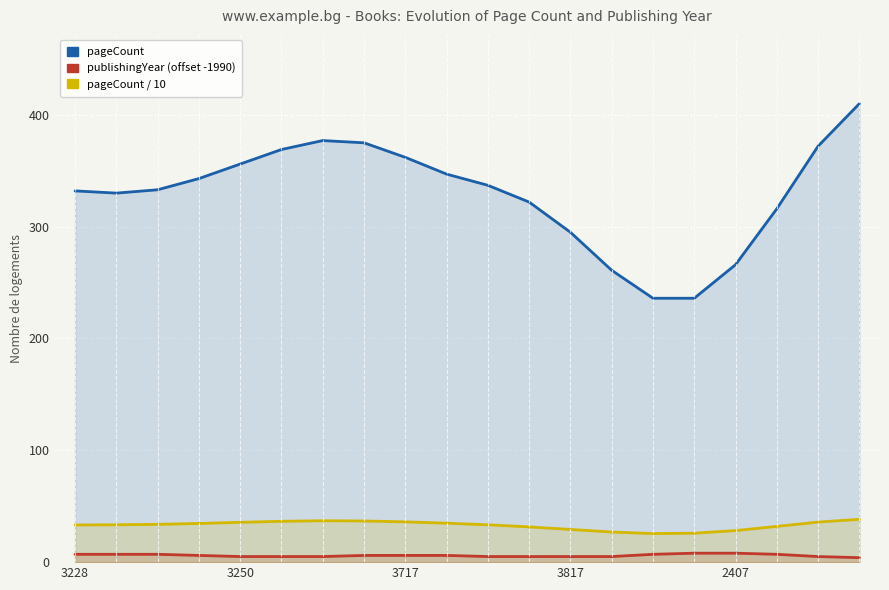

How many interior local peaks does the pageCount / 10 series have?

1